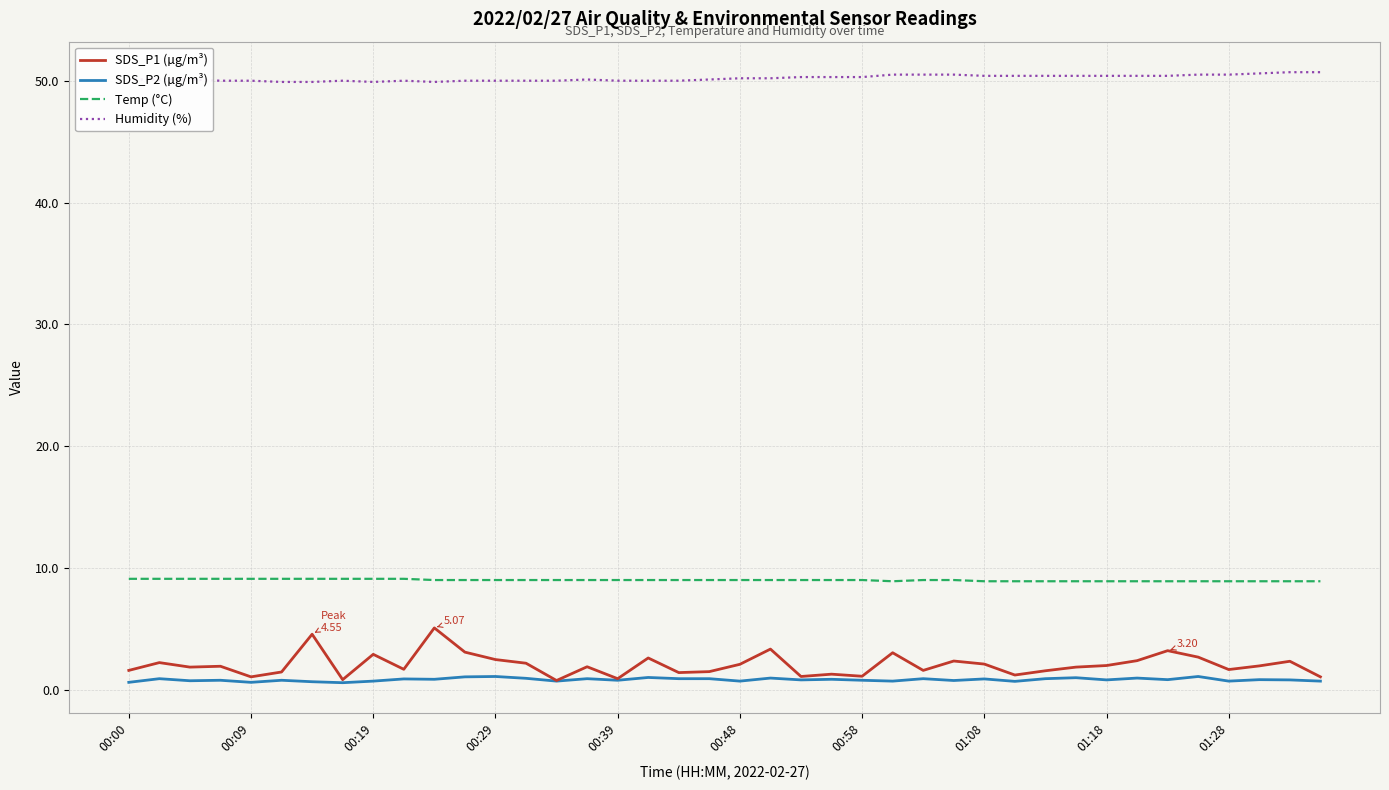

True or false: SDS_P2 (µg/m³) and Temp (°C) cross at least once.

False